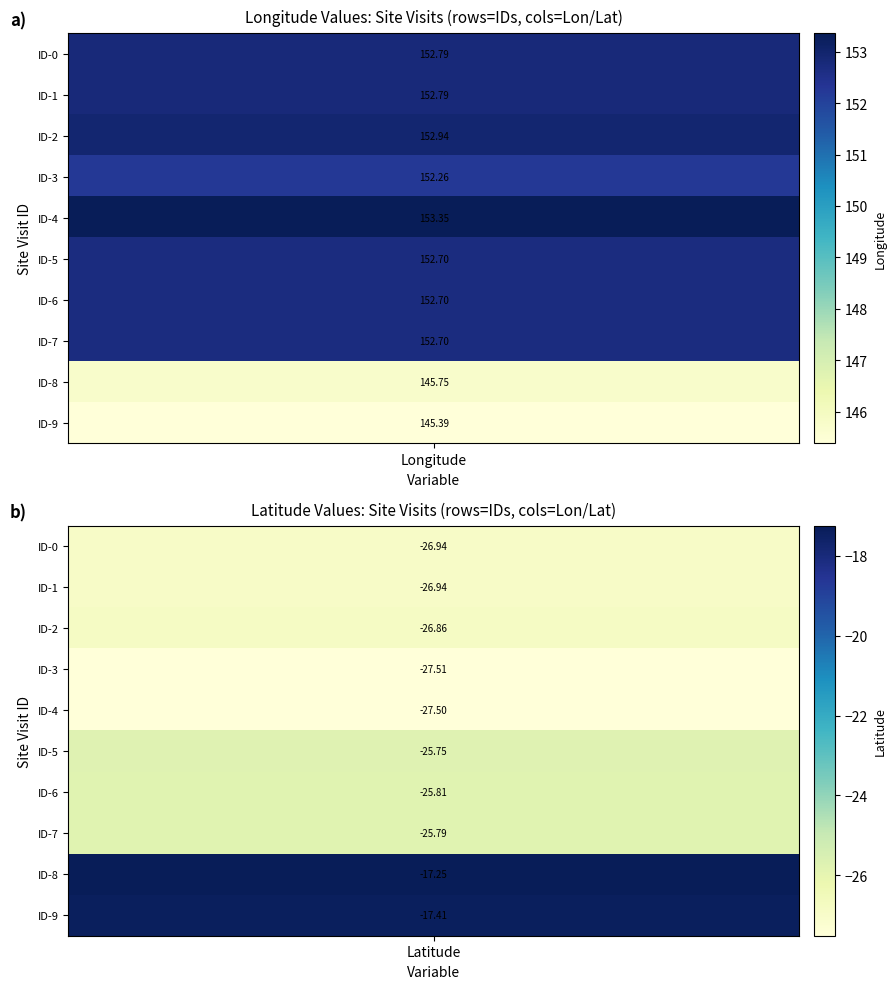

The value of 1080360 at 0 is 251.4. True or false?

False